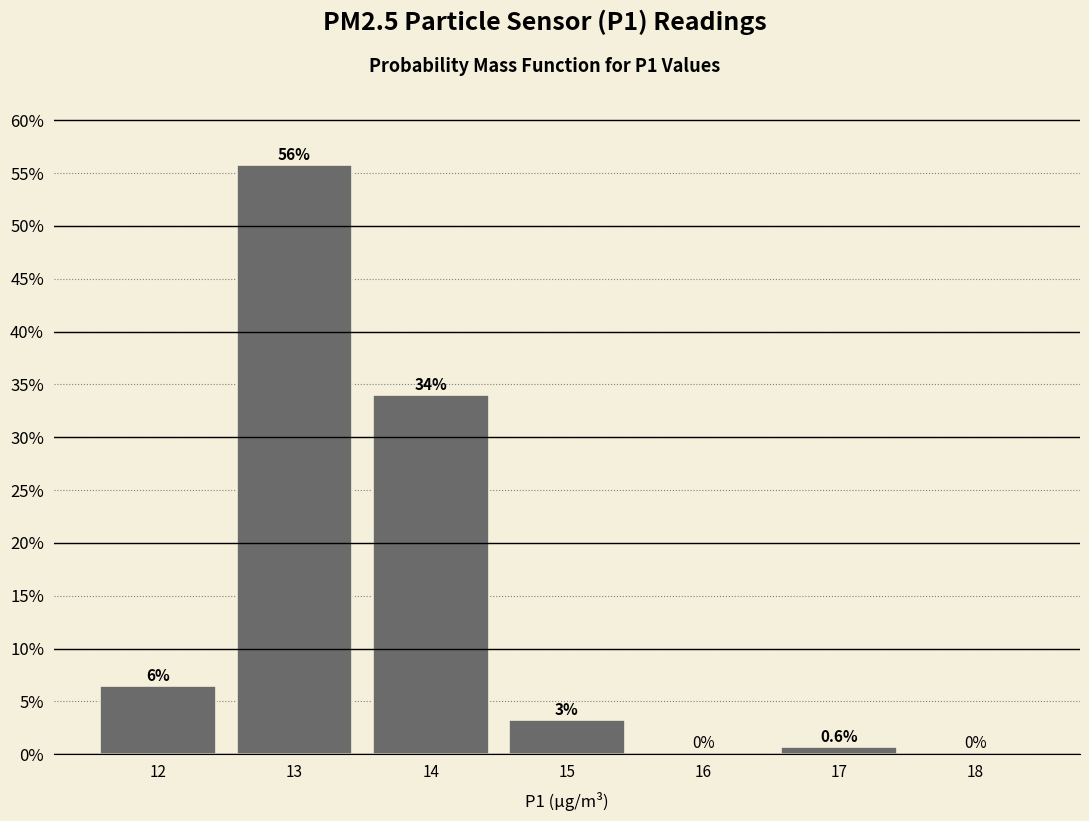

Are the bars horizontal?

No